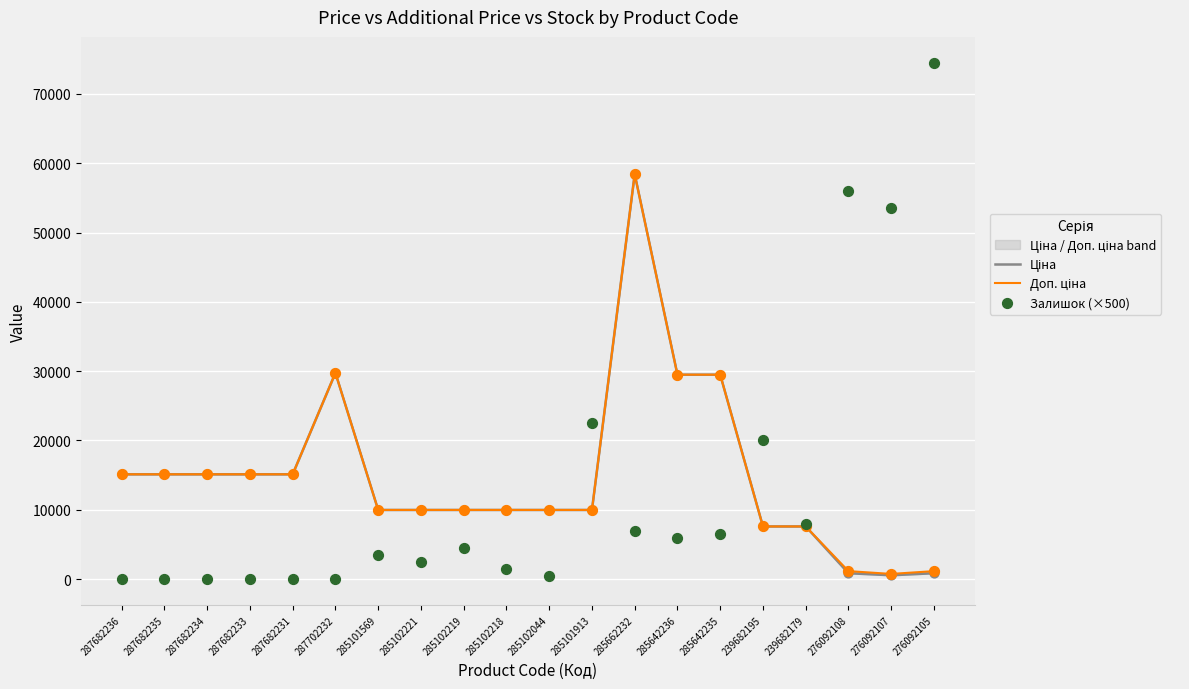

Which series contains the lowest Y value?

Залишок (×500)